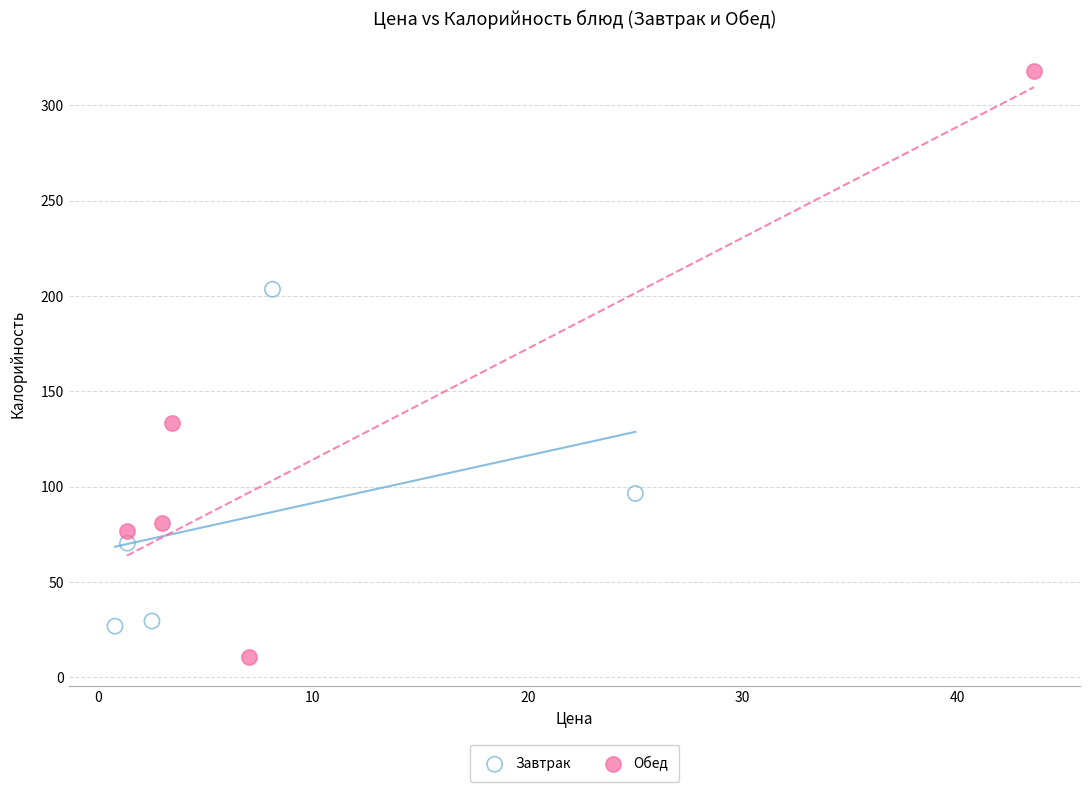

Which series has the largest Y range (max minus min)?

Обед